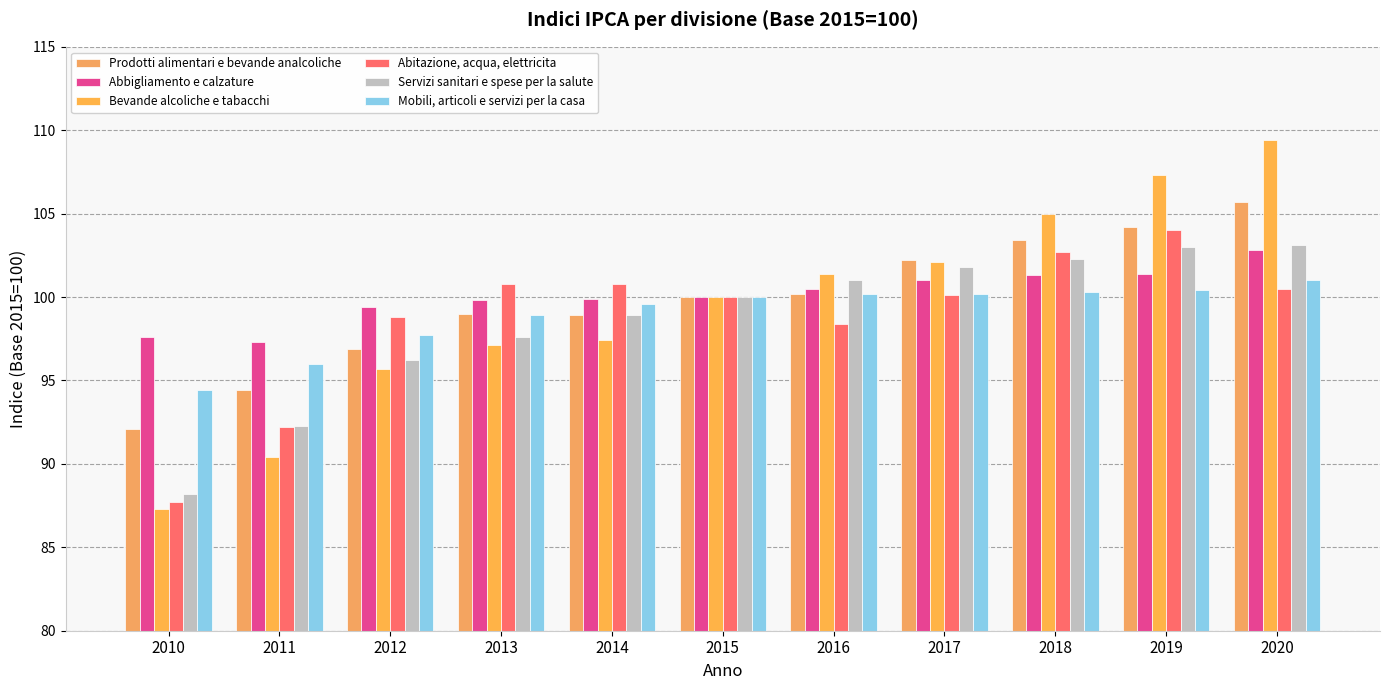

Does the chart contain any negative values?

No